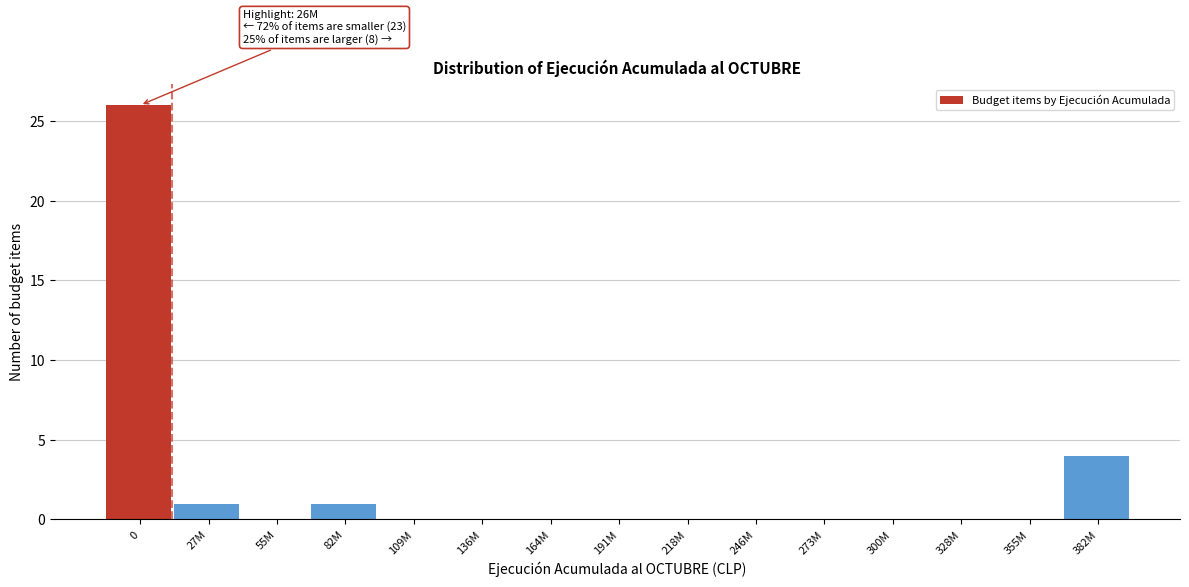

Reading left to right, what are all the values shown in this chart?

0=26	27M=1	55M=0	82M=1	109M=0	136M=0	164M=0	191M=0	218M=0	246M=0	273M=0	300M=0	328M=0	355M=0	382M=4